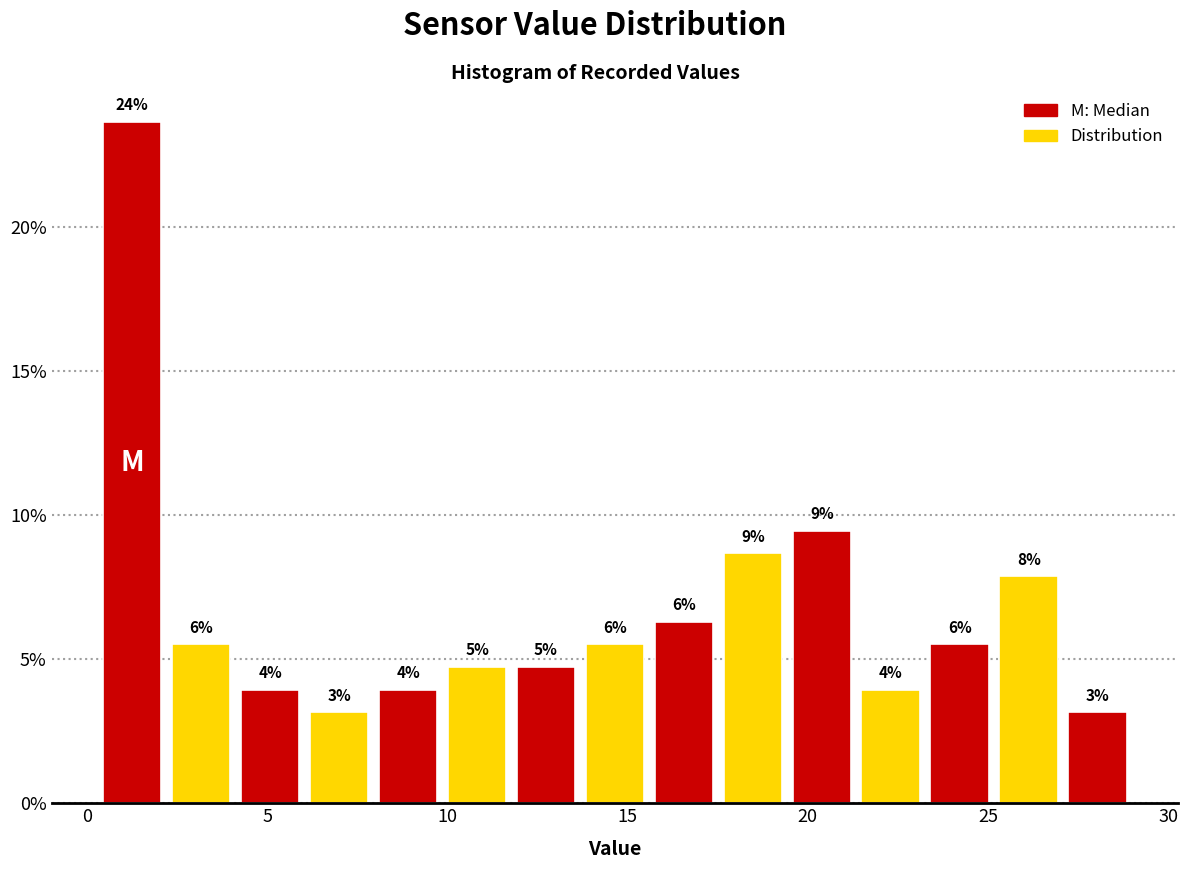

Read against the x-axis, roughly where is the centre of the tallest bar?

1.5